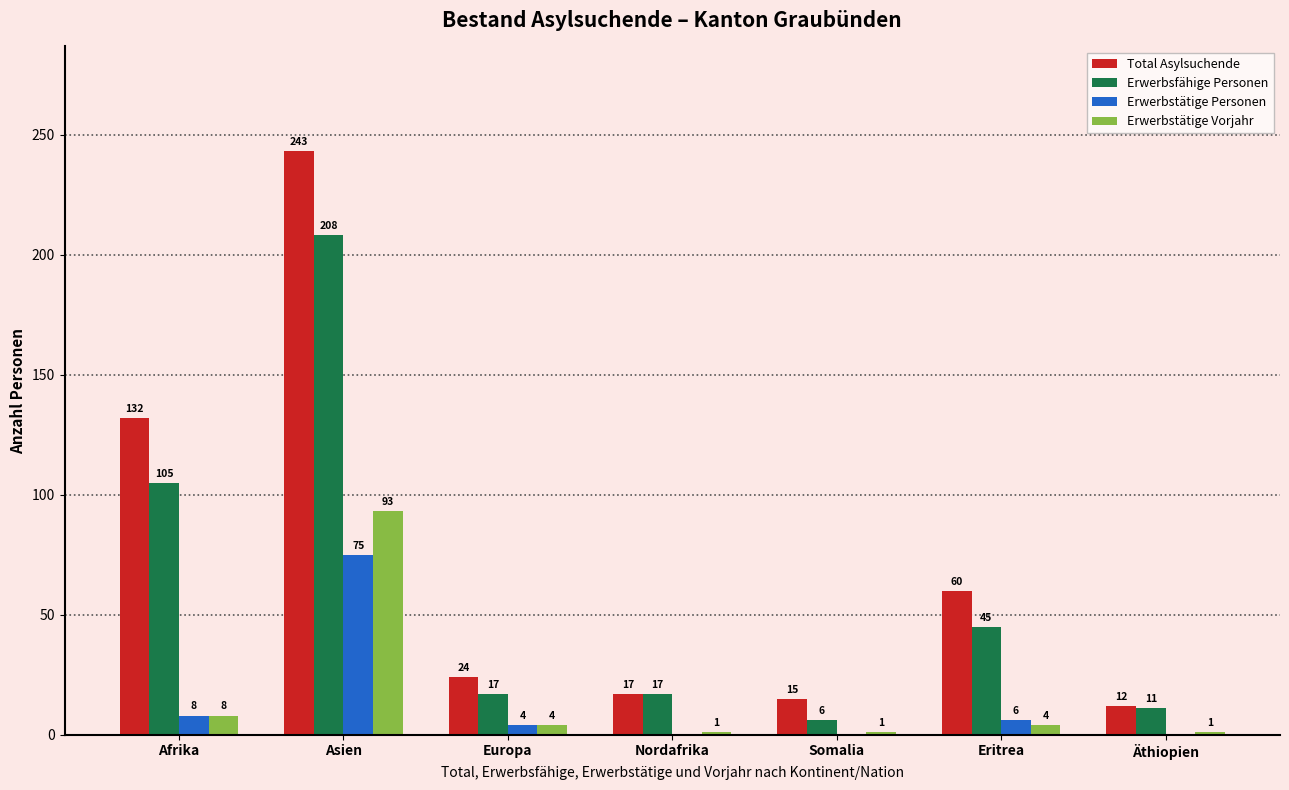

The Erwerbstätige Personen series shows 4 at Europa. True or false?

True